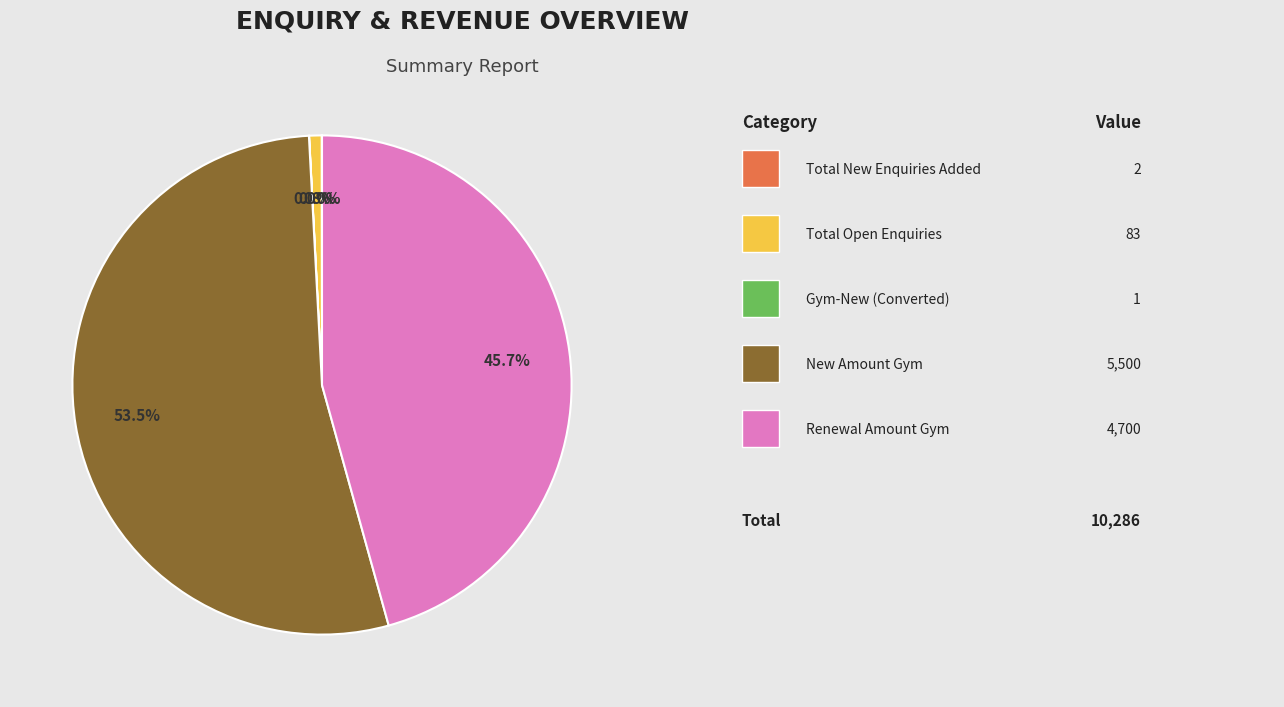

Is there a majority slice in this chart?

Yes